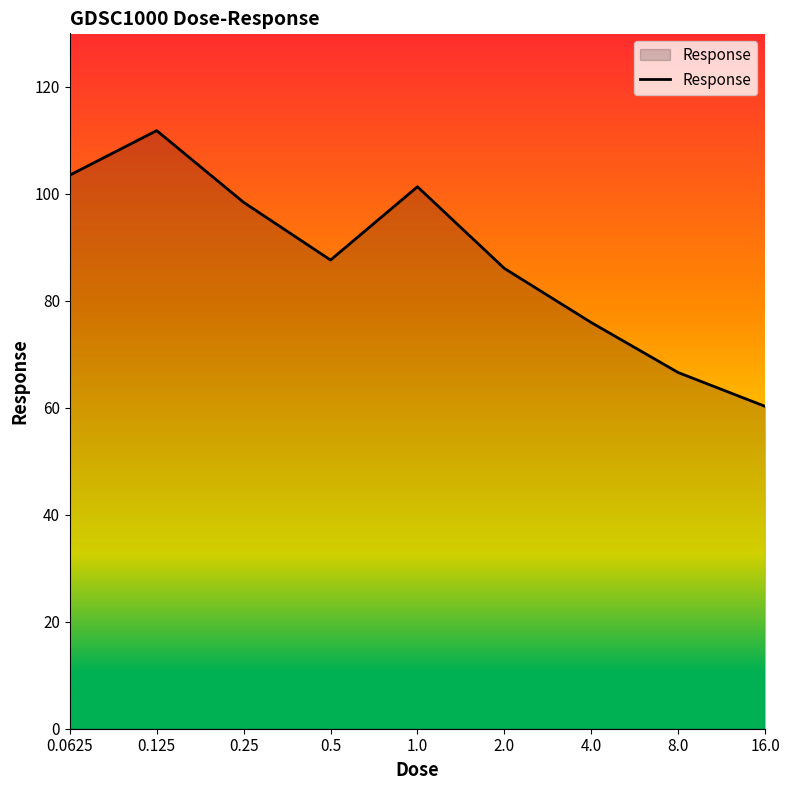

Does the chart have visible grid lines?

No